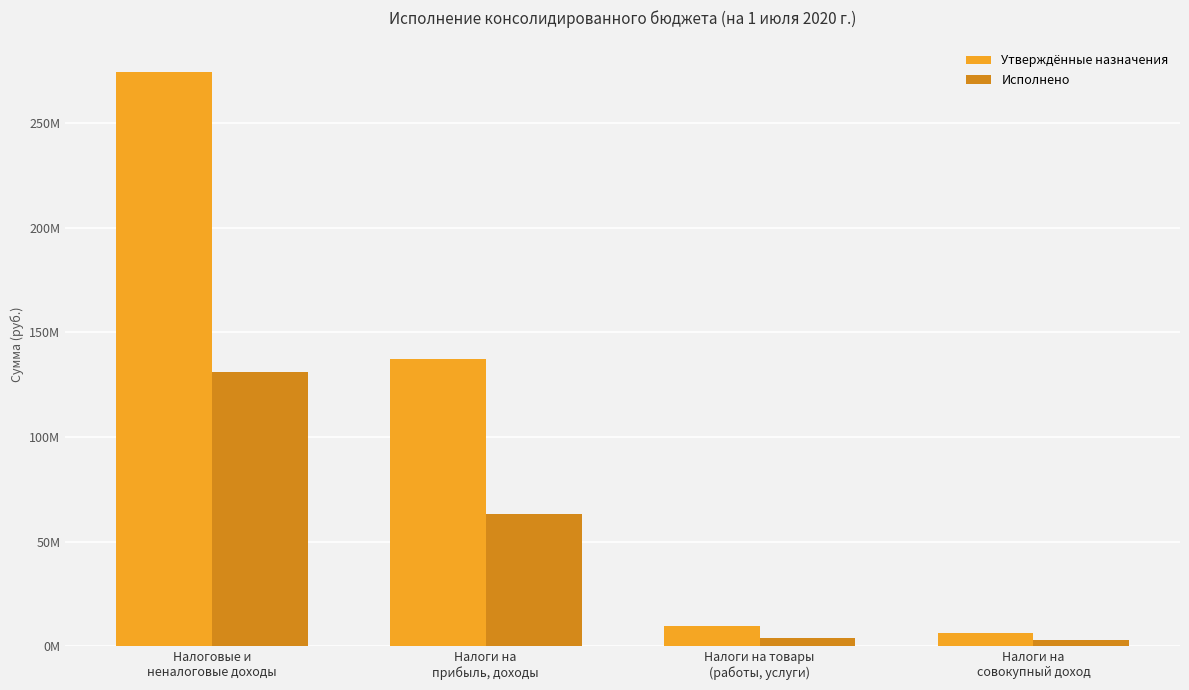

List the series in order of their overall mean, highest first.

Утверждённые назначения, Исполнено